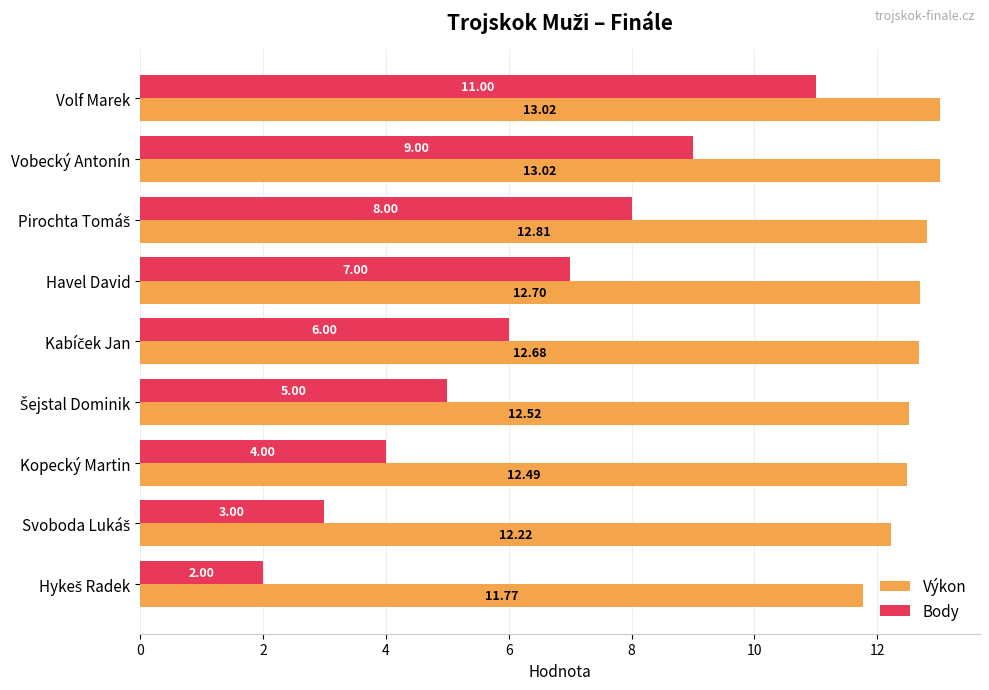

List the series in order of their overall mean, lowest first.

Body, Výkon